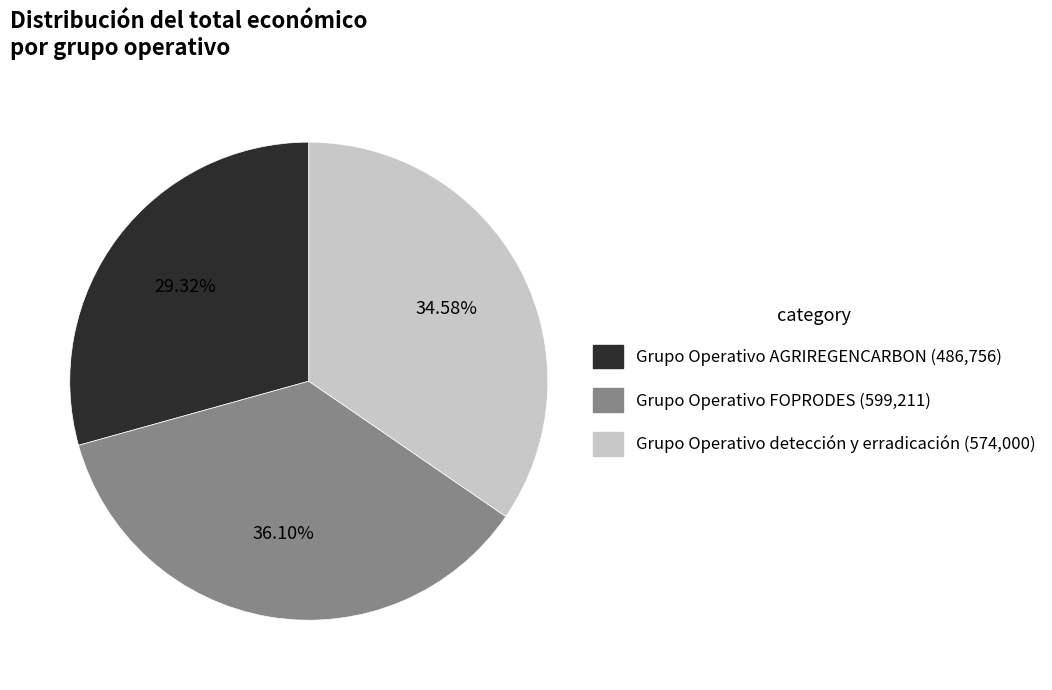

True or false: Grupo Operativo detección y erradicación accounts for 47% of the total.

False